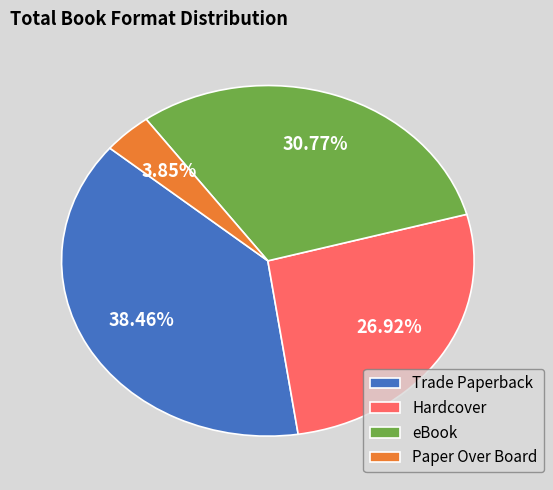

Which slice is the smallest?

Paper Over Board